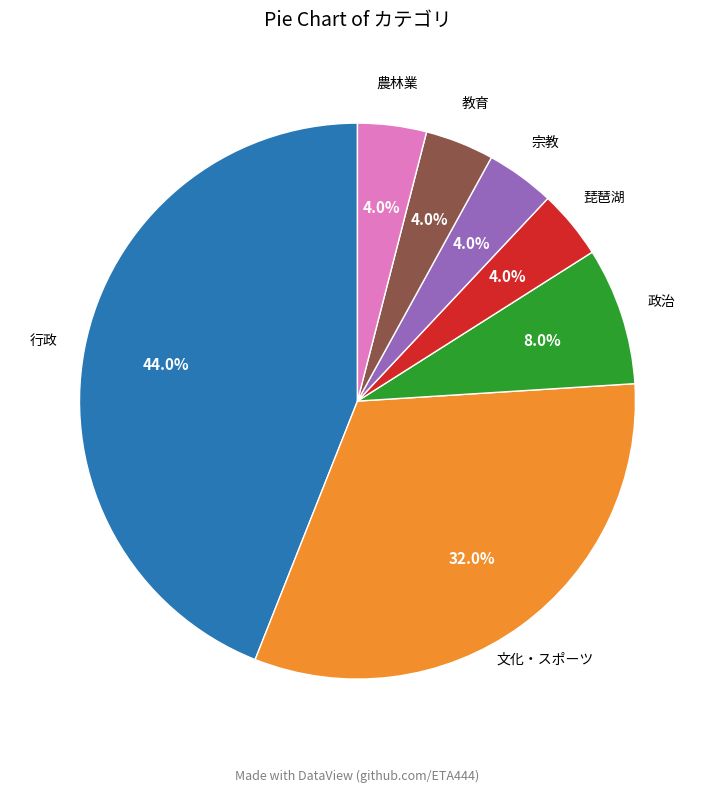

How many segments does this pie chart have?

7